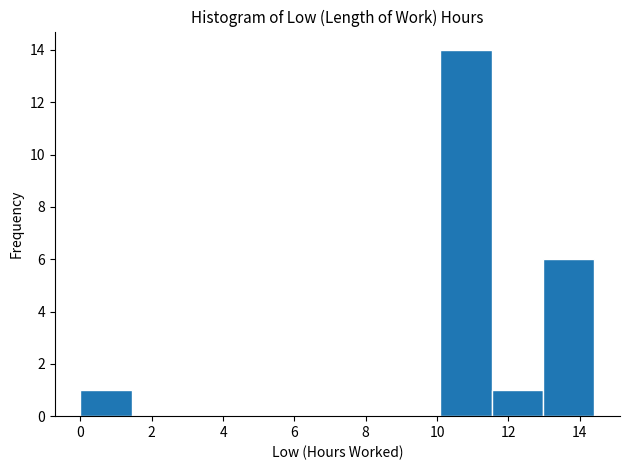

Reading left to right, transcribe this chart: for each bar, give the range it covers on the x-axis and its height. Neither the bar edges nor the heights are printed on the chart, so give them approximately, as read against the axes.

0.0 to 1.4: 1
1.4 to 2.8: 0
2.8 to 4.4: 0
4.4 to 5.8: 0
5.8 to 7.2: 0
7.2 to 8.6: 0
8.6 to 10.0: 0
10.0 to 11.6: 14
11.6 to 13.0: 1
13.0 to 14.4: 6